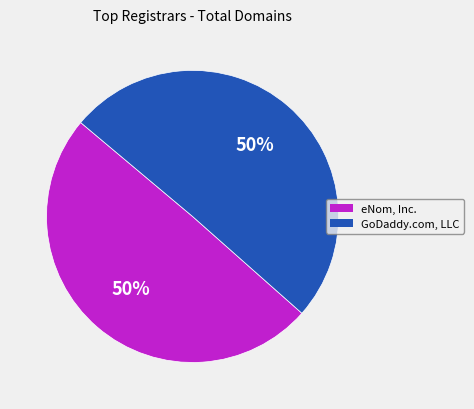

To the nearest percent, what is the average slice percentage?

50%